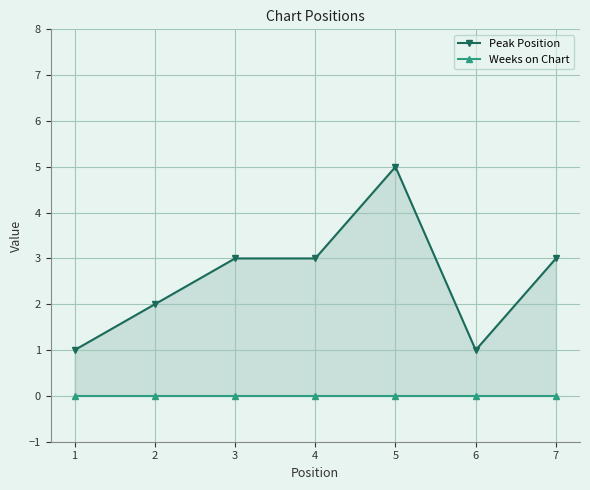

True or false: Weeks on Chart has a value of 0 at 4.

True